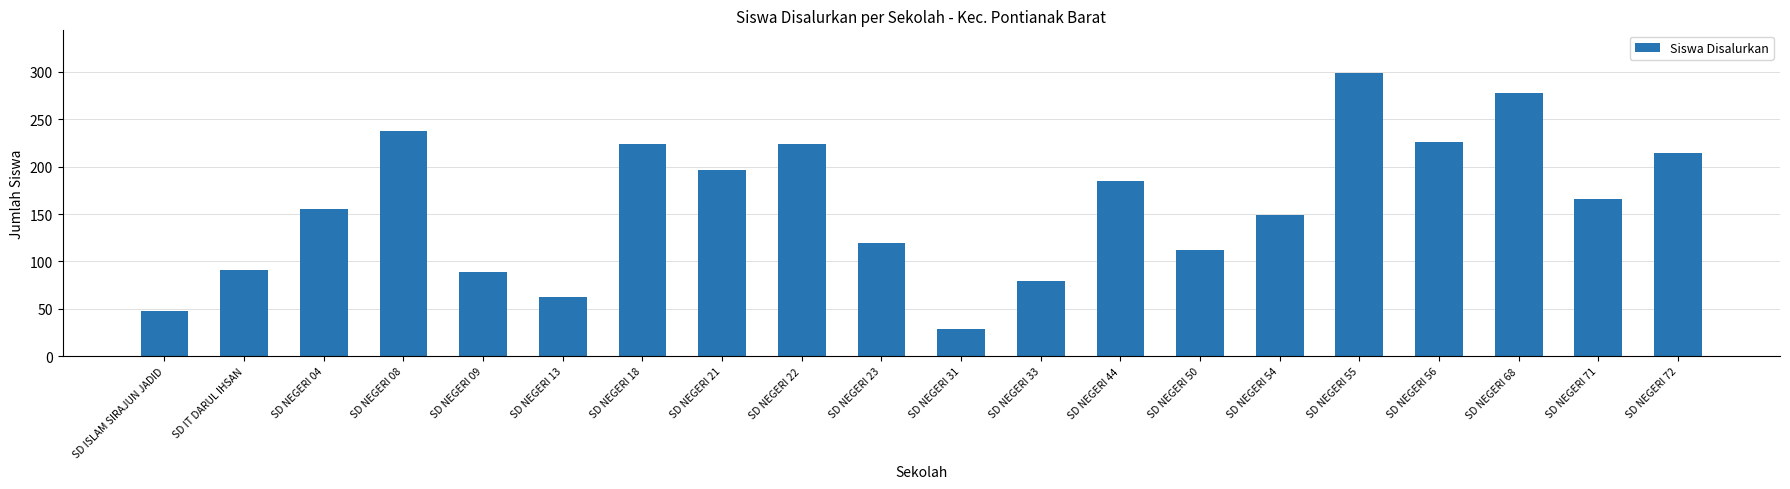

Between SD NEGERI 23 and SD NEGERI 13, which is larger?

SD NEGERI 23